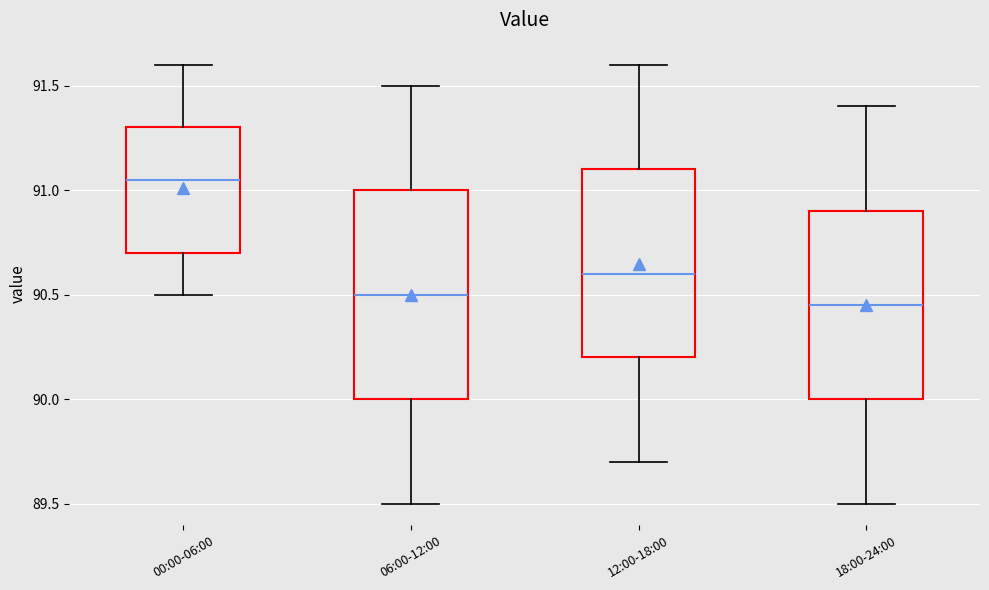

Reading left to right, read every box against the y-axis: the position of its median line, the range the box covers, and the ends of its whiskers. The values are not printed on the chart, so give them approximately, as read against the axis.

00:00-06:00: median 91.05, box 90.70 to 91.30, whiskers 90.50 to 91.60
06:00-12:00: median 90.50, box 90.00 to 91.00, whiskers 89.50 to 91.50
12:00-18:00: median 90.60, box 90.20 to 91.10, whiskers 89.70 to 91.60
18:00-24:00: median 90.45, box 90.00 to 90.90, whiskers 89.50 to 91.40